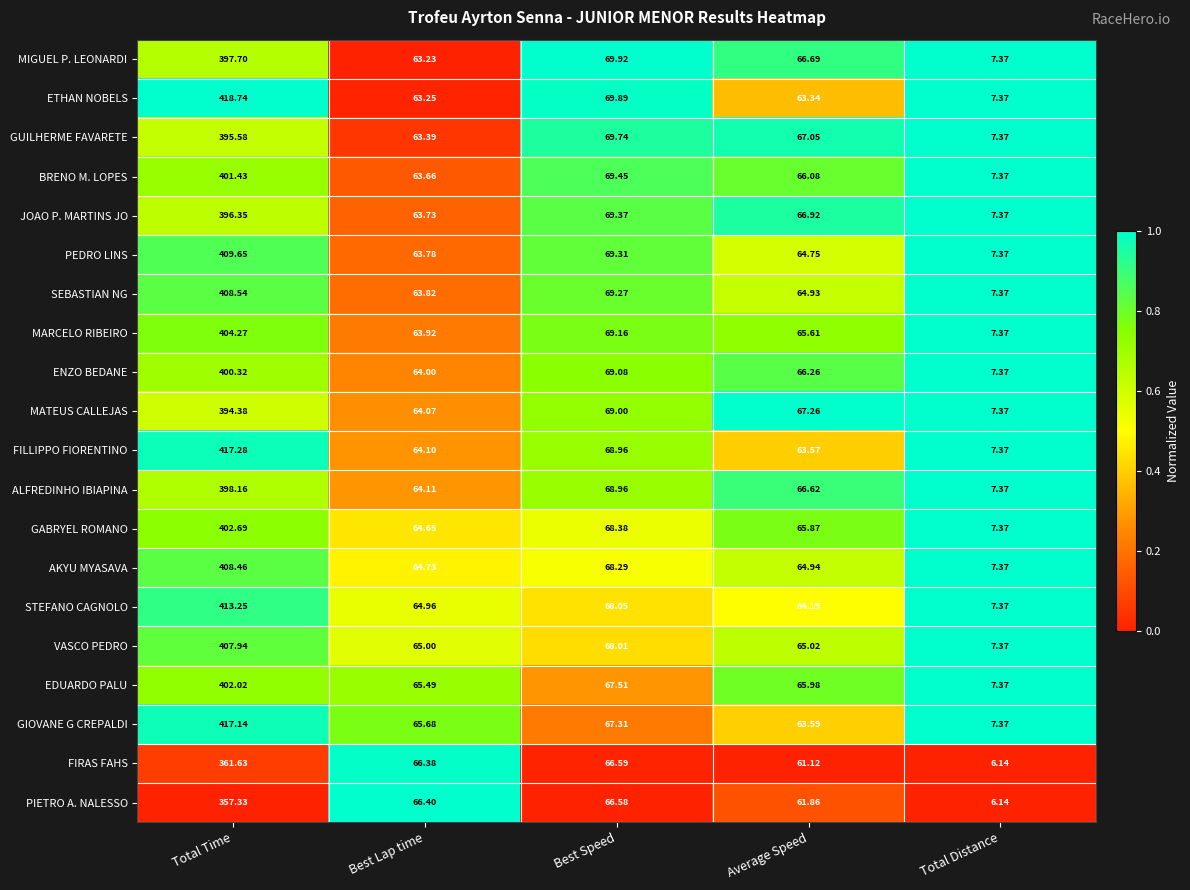

At which category is the sum across all series the highest?

Total Time